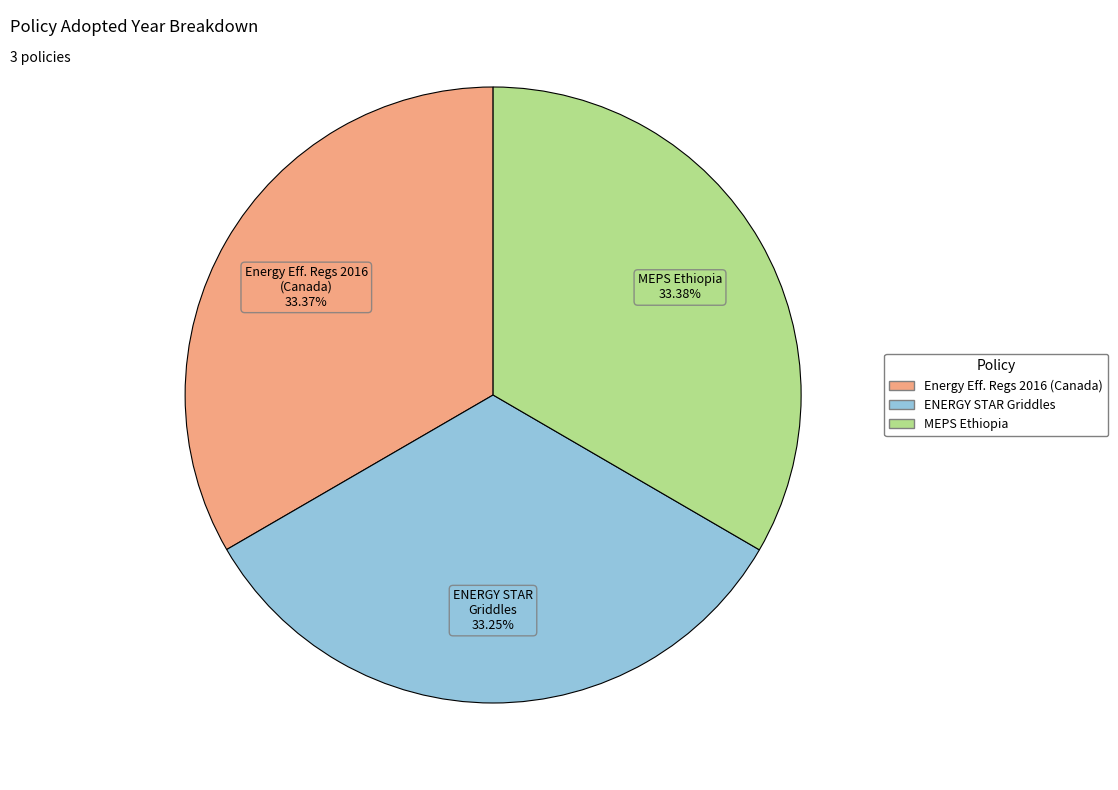

Does any single category account for the majority?

No